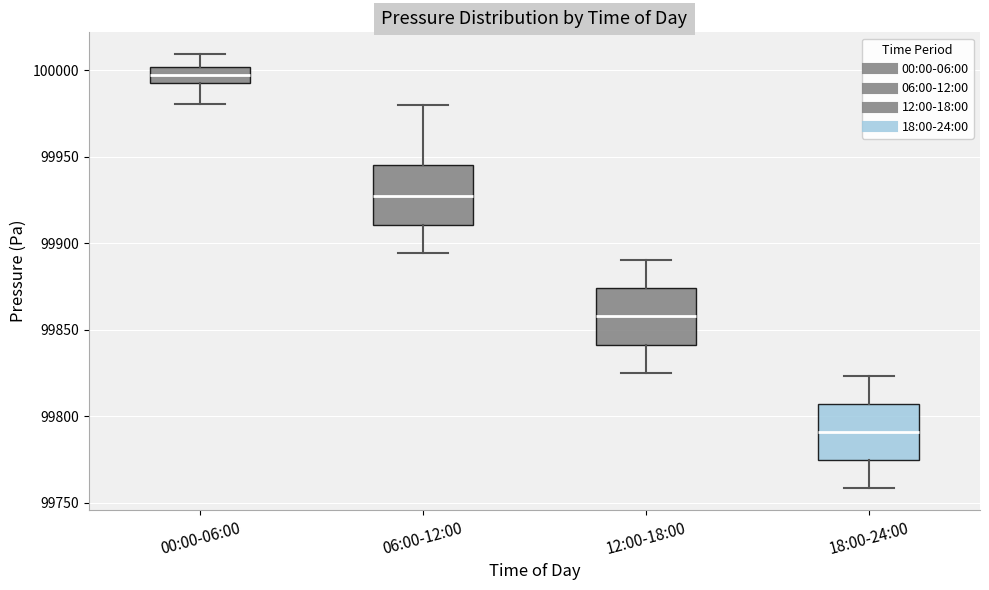

Where does the upper whisker of the box for 18:00-24:00 end on the y-axis? The values are not printed on the chart, so give them approximately, as read against the axis.

99825